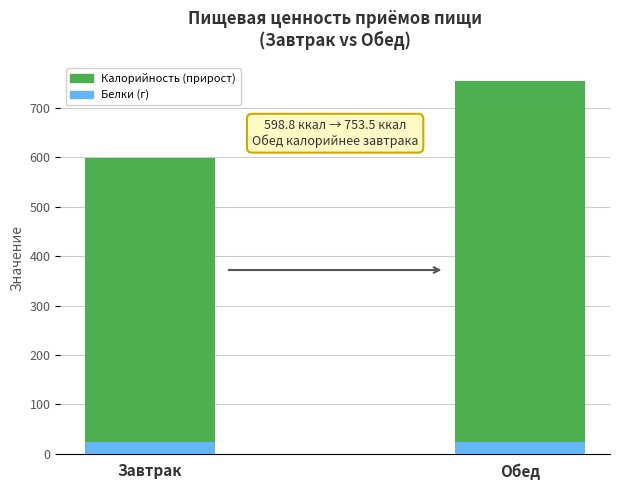

What is the total value across all series at Завтрак?

598.8